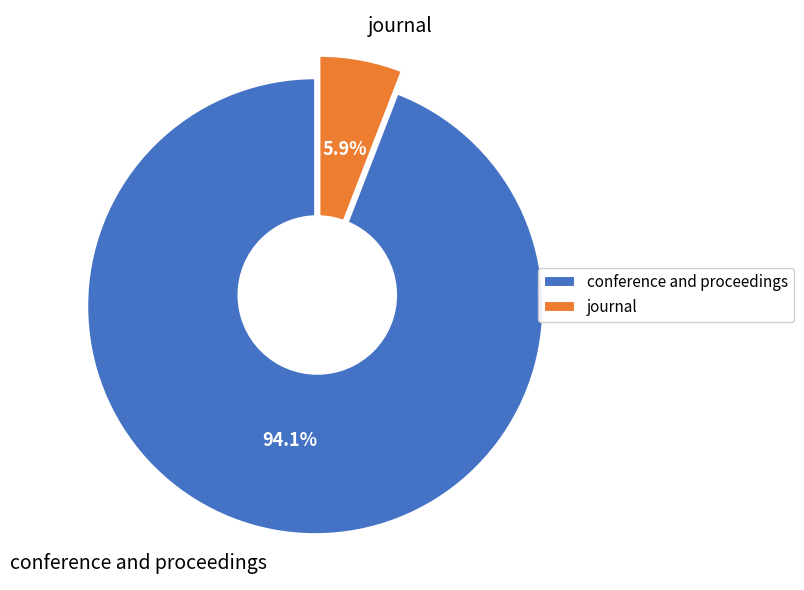

What is the change in value from conference and proceedings to journal?

-15